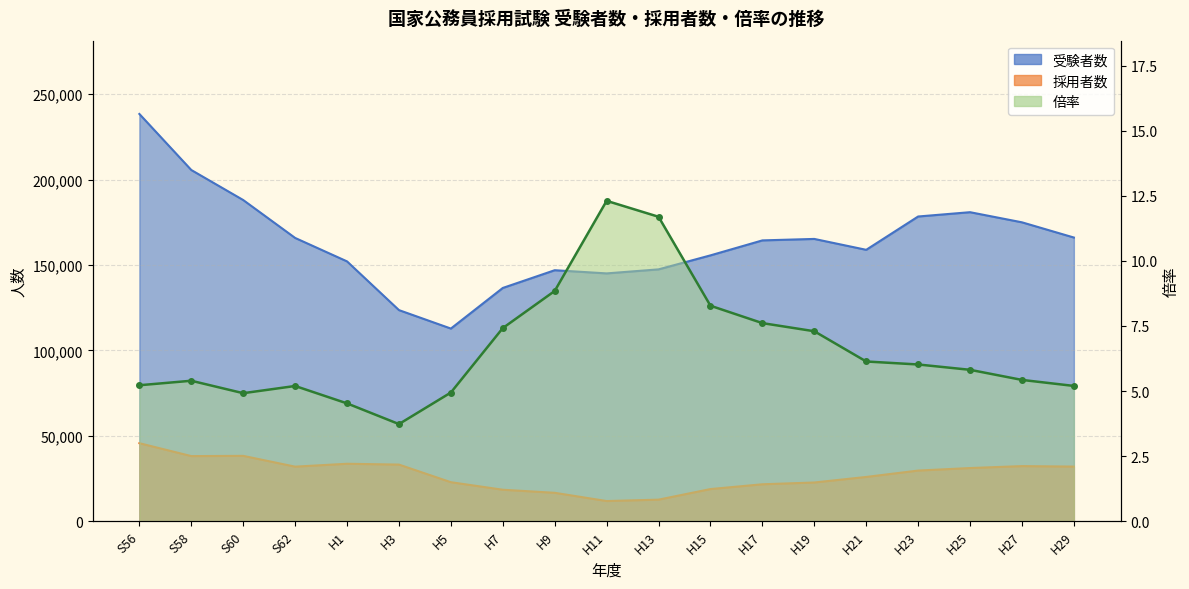

Count the number of data series in this chart.

3